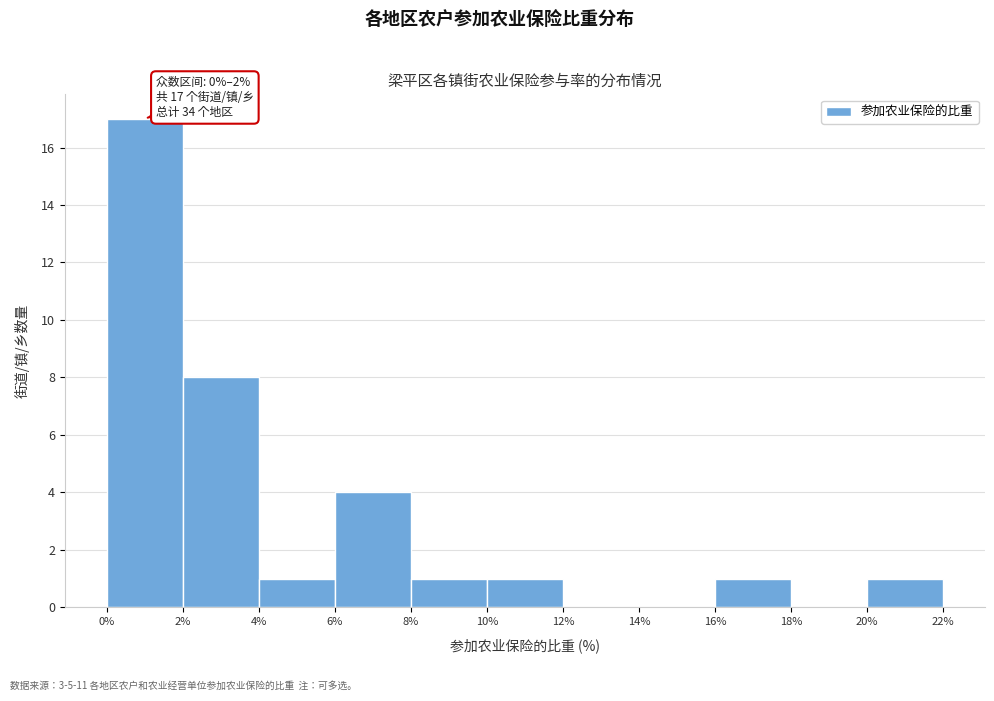

Over which range of the x-axis is the bar tallest?

0% to 2%